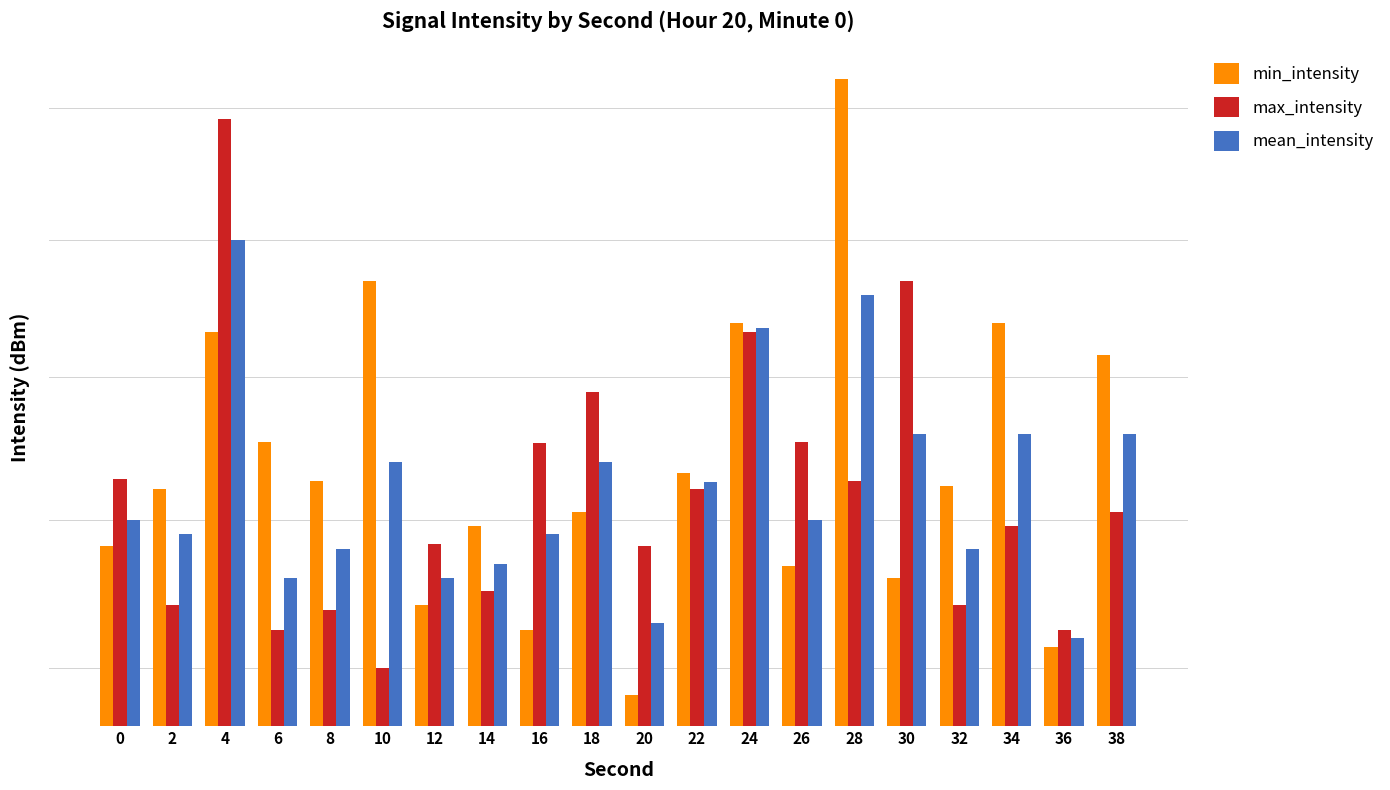

The max_intensity series shows 48.0 at 32. True or false?

False